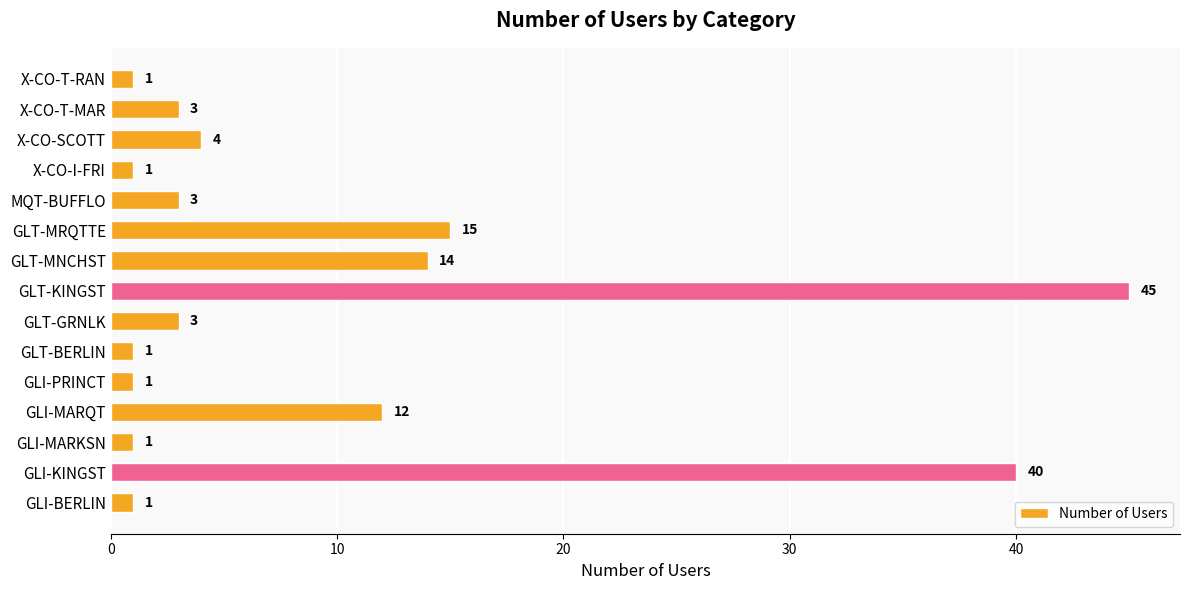

Which category has the highest value across all series?

GLT-KINGST